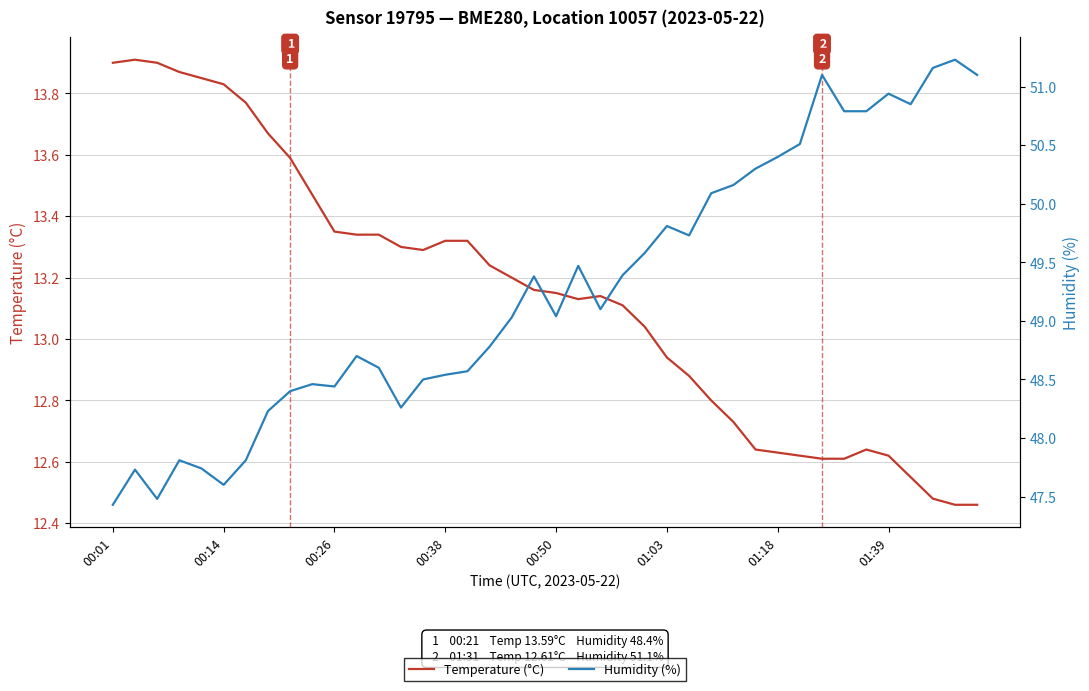

How many interior local valleys does the Humidity (%) series have?

8